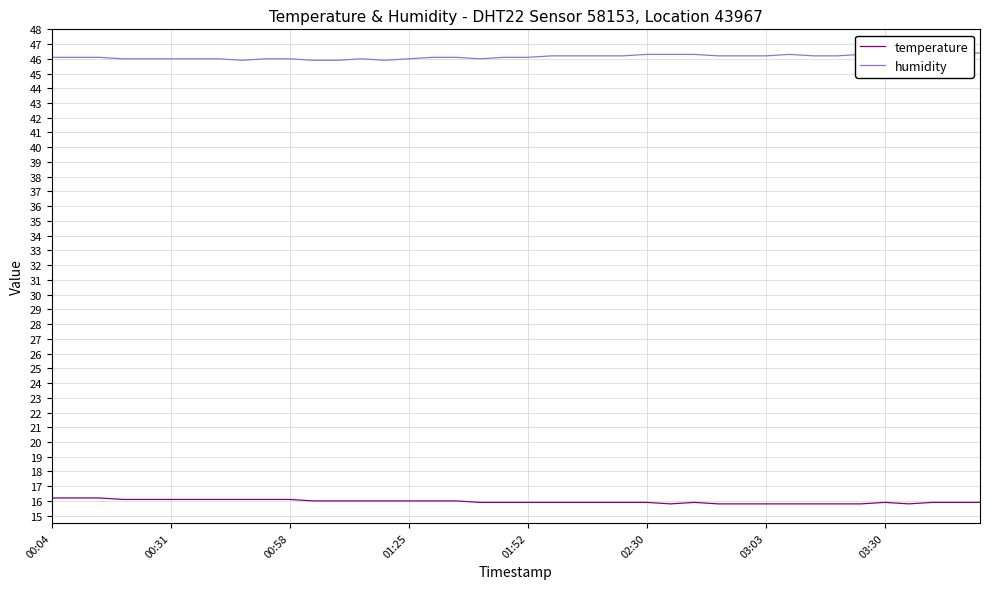

True or false: humidity and temperature intersect in this chart.

False